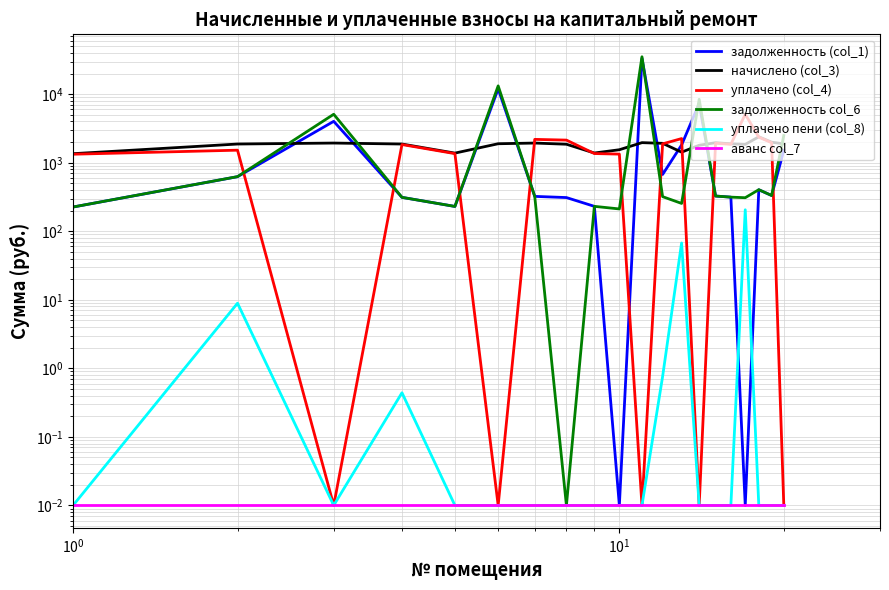

Is it true that задолженность (col_1) equals 557.6 at 15?

False